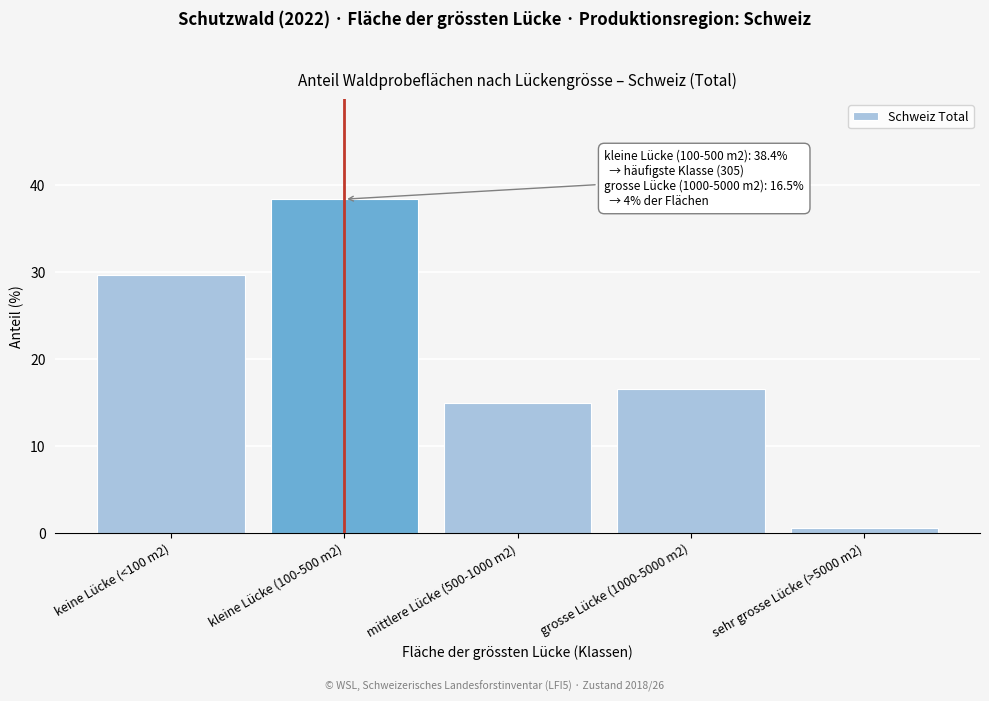

Reading left to right, what are all the values shown in this chart?

keine Lücke (<100 m2)=29.7	kleine Lücke (100-500 m2)=38.4	mittlere Lücke (500-1000 m2)=14.9	grosse Lücke (1000-5000 m2)=16.5	sehr grosse Lücke (>5000 m2)=0.6